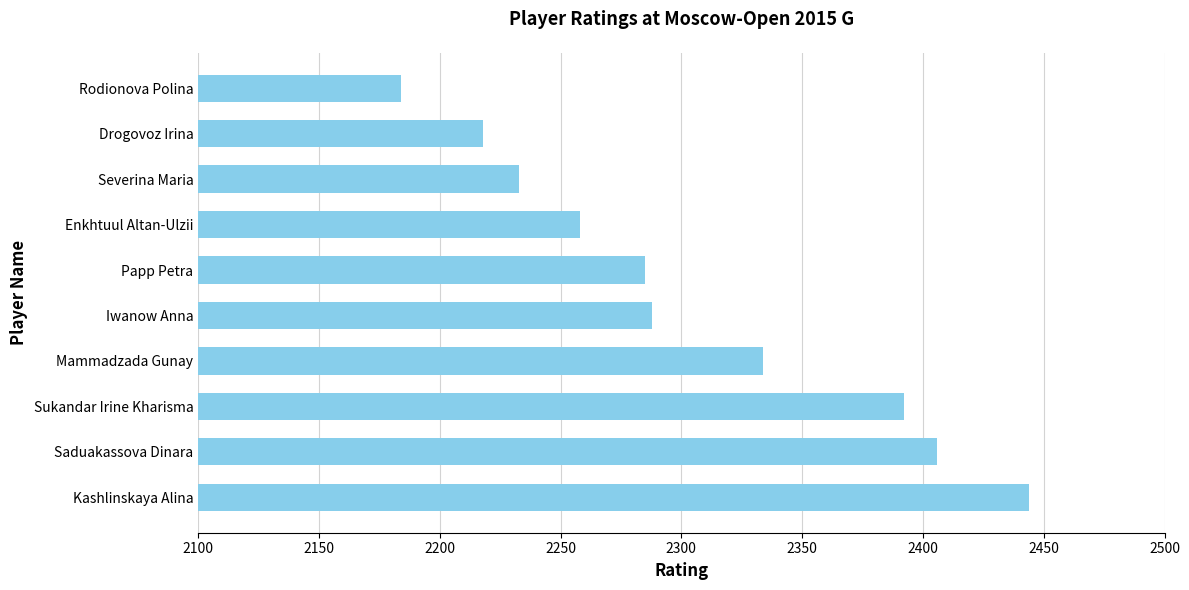

Reading bottom to top, what are all the values shown in this chart?

Kashlinskaya Alina=2444	Saduakassova Dinara=2406	Sukandar Irine Kharisma=2392	Mammadzada Gunay=2334	Iwanow Anna=2288	Papp Petra=2285	Enkhtuul Altan-Ulzii=2258	Severina Maria=2233	Drogovoz Irina=2218	Rodionova Polina=2184